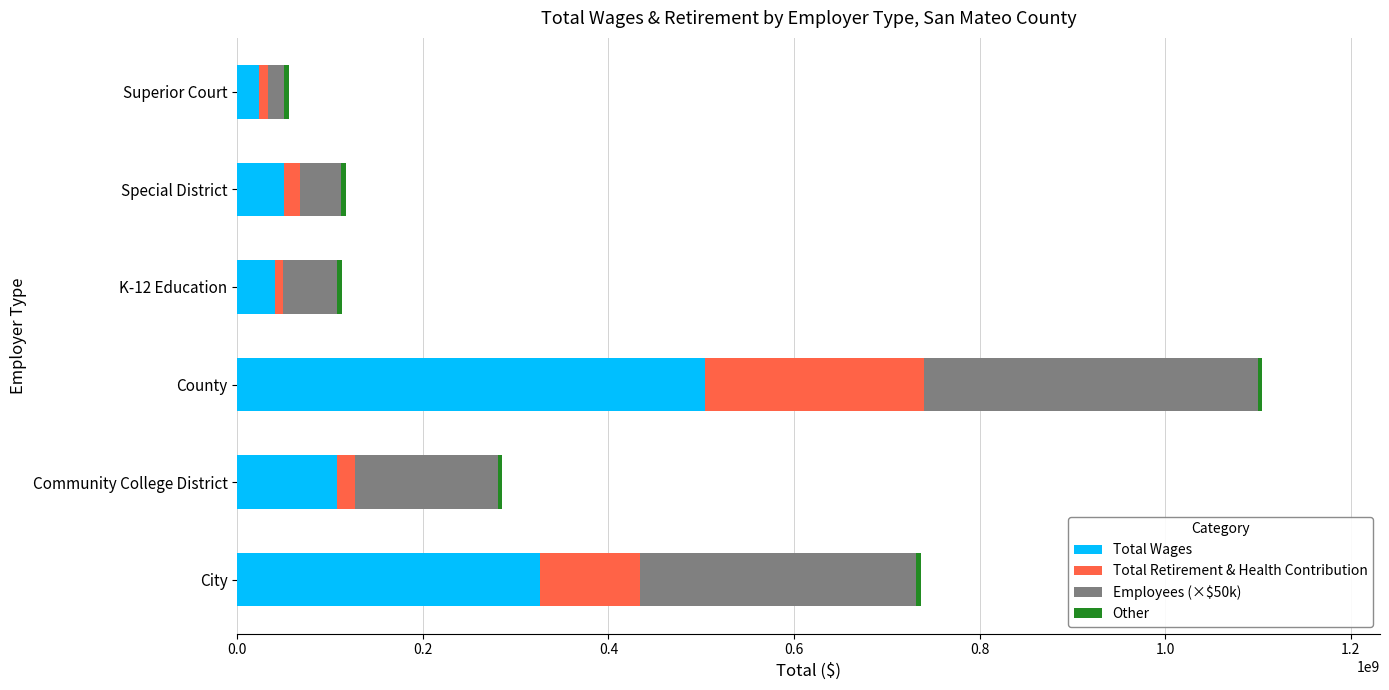

At which category is the sum across all series the highest?

County